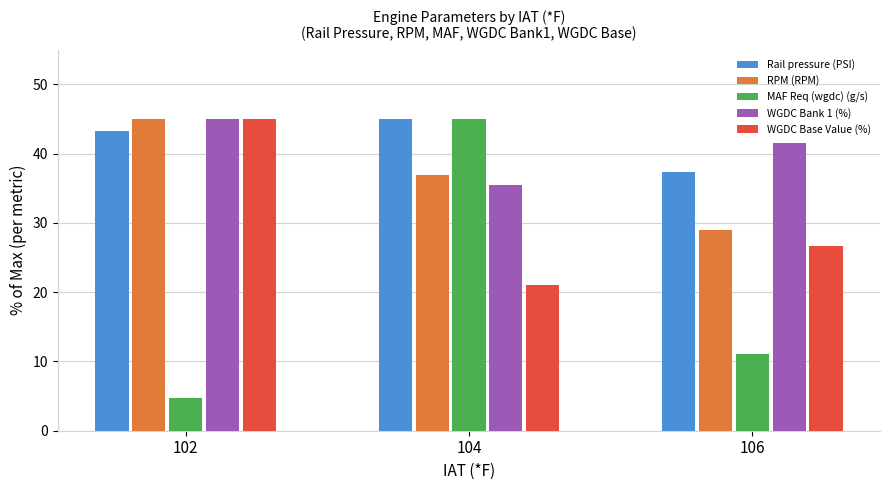

Reading left to right, list all the values displayed in this chart.

Rail pressure (PSI): 102=43.3	104=45.0	106=37.4
RPM (RPM): 102=45.0	104=36.9	106=29.0
MAF Req (wgdc) (g/s): 102=4.7	104=45.0	106=11.1
WGDC Bank 1 (%): 102=45.0	104=35.4	106=41.6
WGDC Base Value (%): 102=45.0	104=21.0	106=26.6